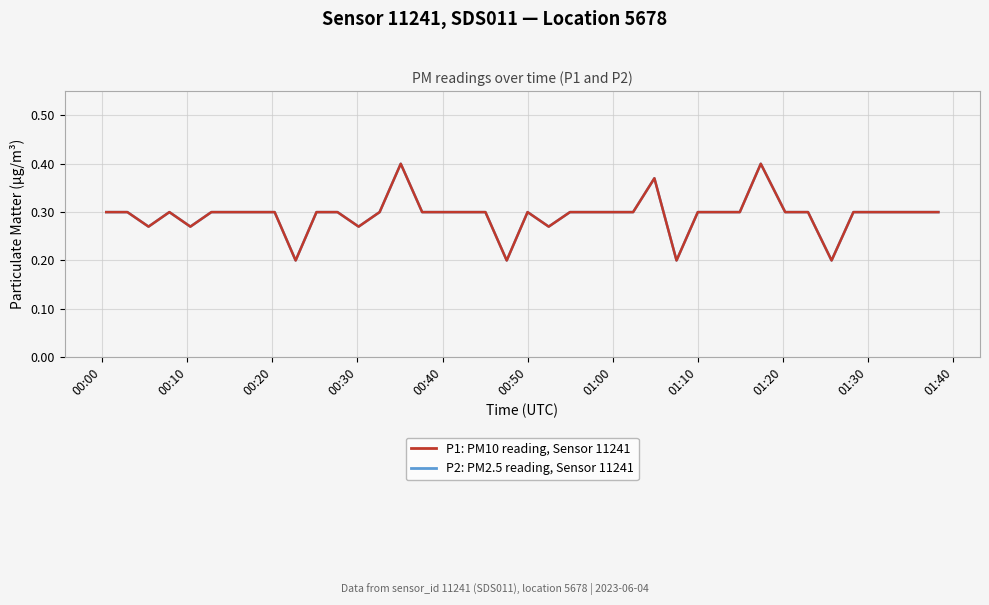

Reading left to right, extract all data points from this chart.

P2: PM2.5 reading, Sensor 11241: 0.3	0.3	0.3	0.3	0.3	0.3	0.3	0.3	0.3	0.2	0.3	0.3	0.3	0.3	0.4	0.3	0.3	0.3	0.3	0.2	0.3	0.3	0.3	0.3	0.3	0.3	0.4	0.2	0.3	0.3	0.3	0.4	0.3	0.3	0.2	0.3	0.3	0.3	0.3	0.3
P1: PM10 reading, Sensor 11241: 0.3	0.3	0.3	0.3	0.3	0.3	0.3	0.3	0.3	0.2	0.3	0.3	0.3	0.3	0.4	0.3	0.3	0.3	0.3	0.2	0.3	0.3	0.3	0.3	0.3	0.3	0.4	0.2	0.3	0.3	0.3	0.4	0.3	0.3	0.2	0.3	0.3	0.3	0.3	0.3